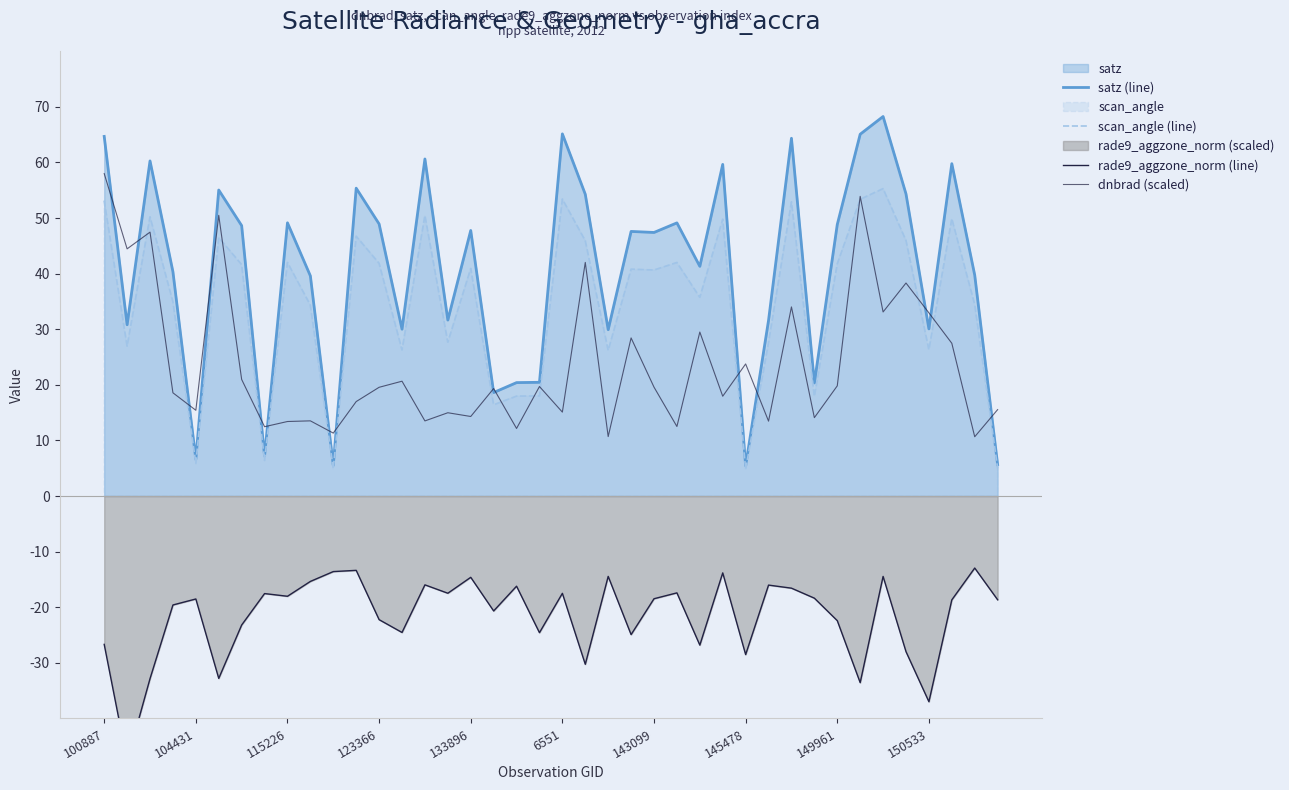

Which series changed the most between 11 and 14?

satz (line)